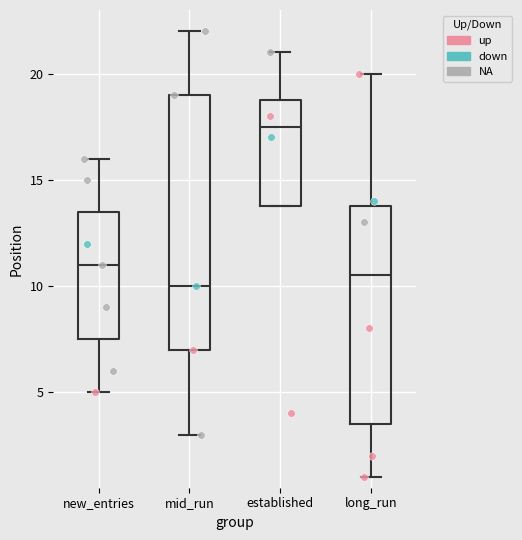

Which box's median line is the highest?

established